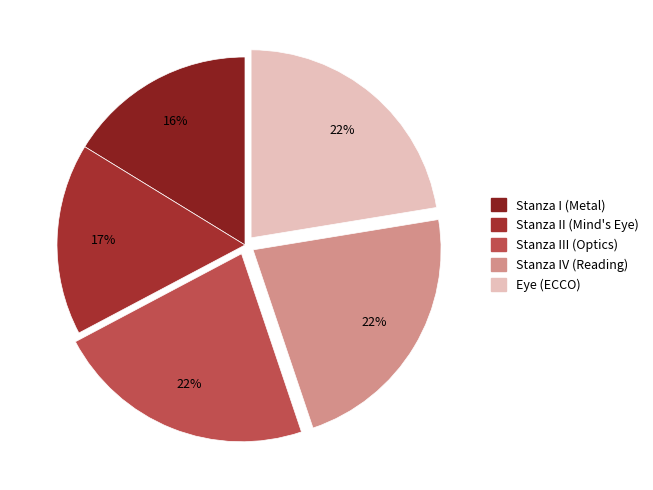

How many segments does this pie chart have?

5